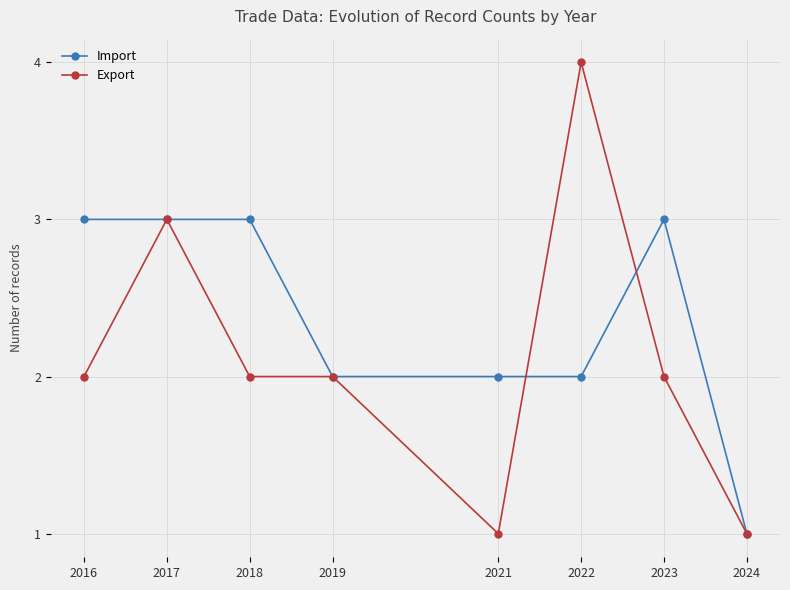

Between 2022 and 2023, which series saw the biggest shift?

Export